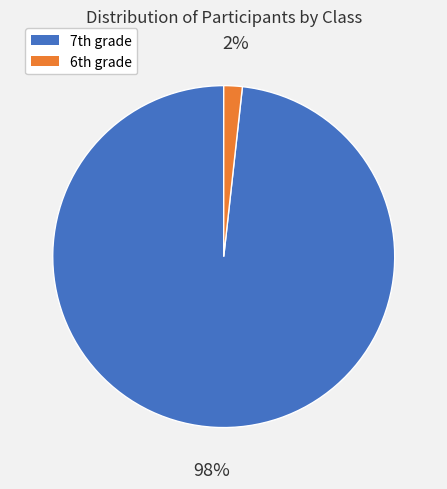

To the nearest percent, what is the average slice percentage?

50%